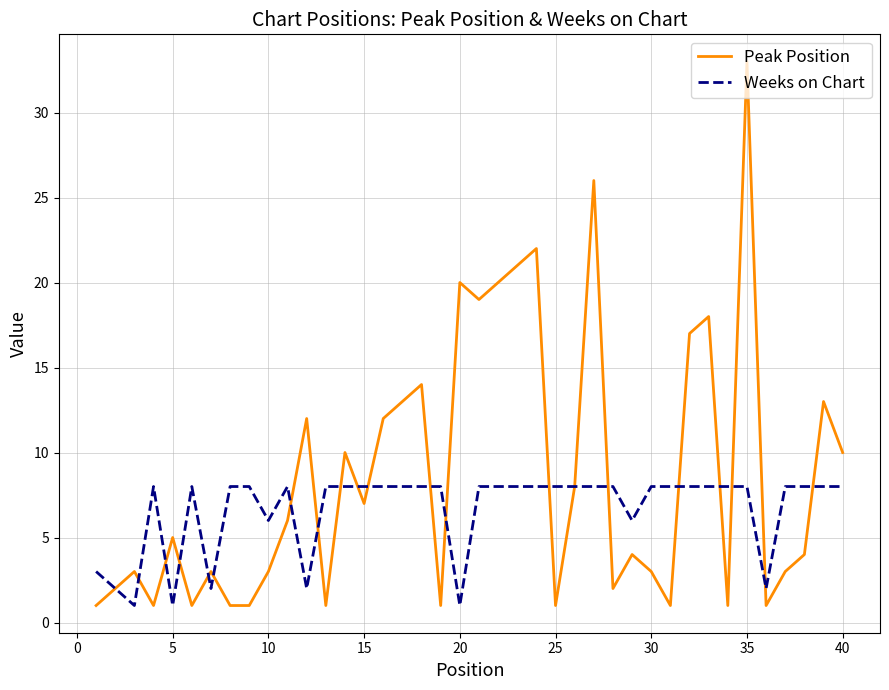

What is the highest value of the Weeks on Chart series?

8